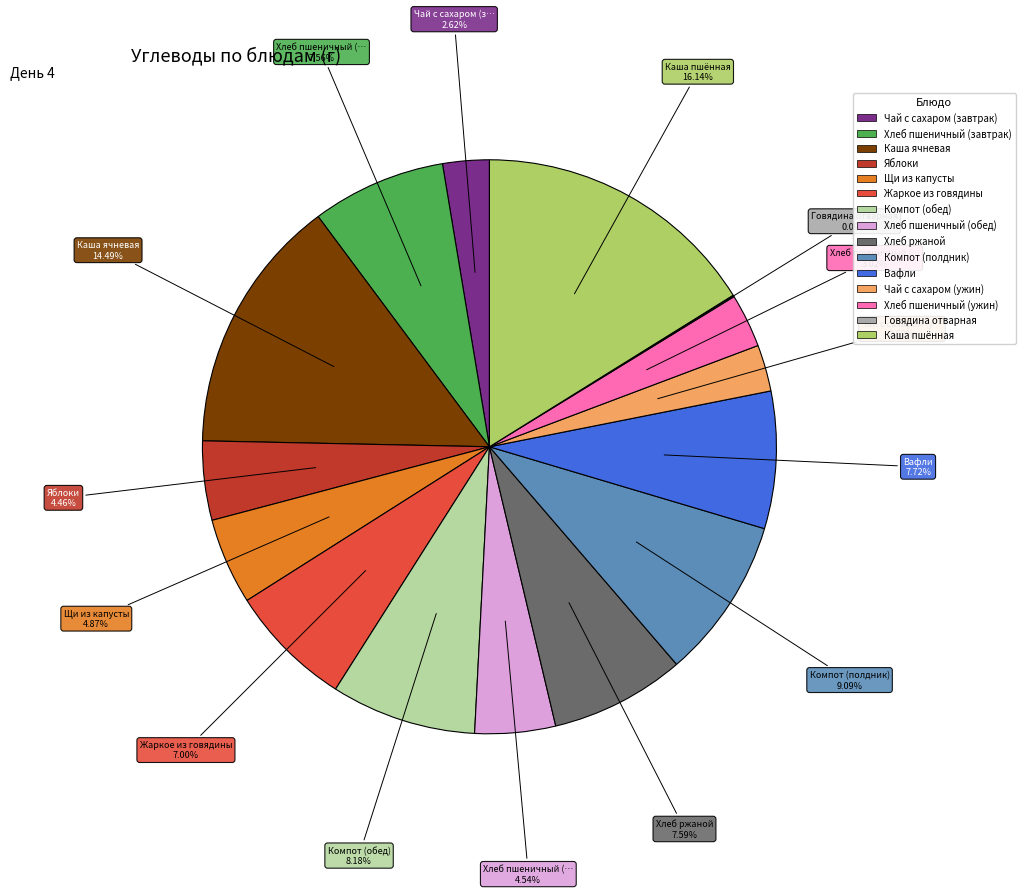

What percentage do Каша пшённая and Хлеб пшеничный (обед) together represent?

20.7%